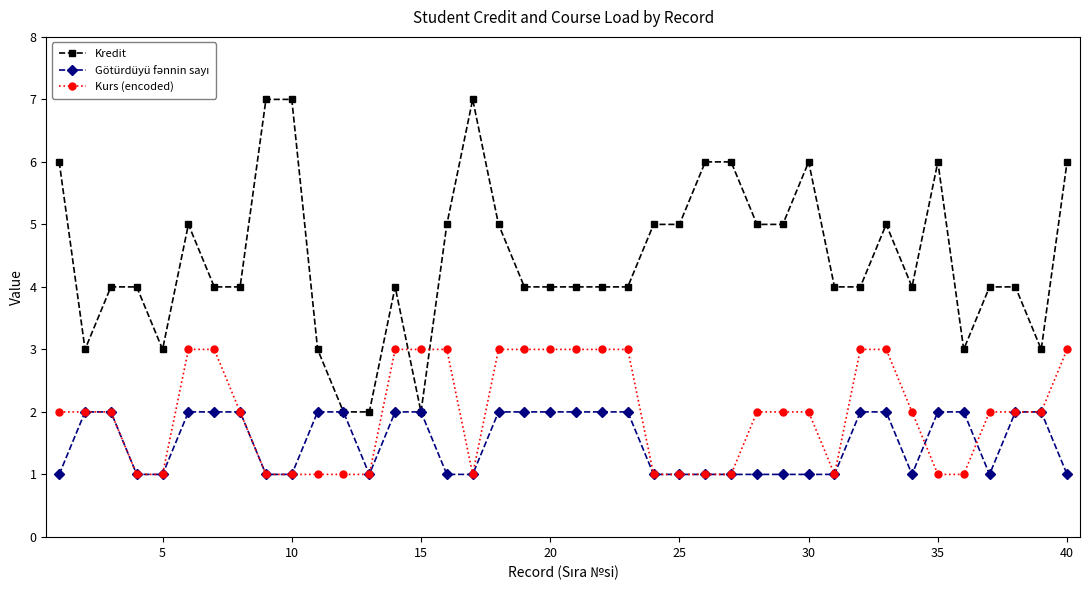

What is the highest value of the Kredit series?

7